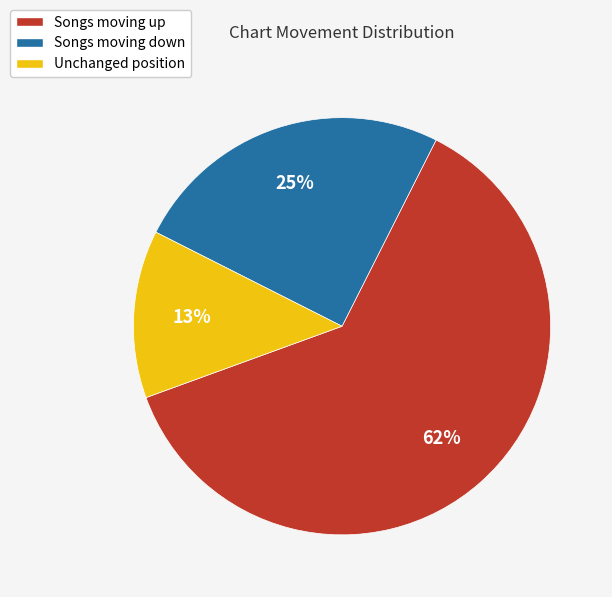

Does any single category account for the majority?

Yes